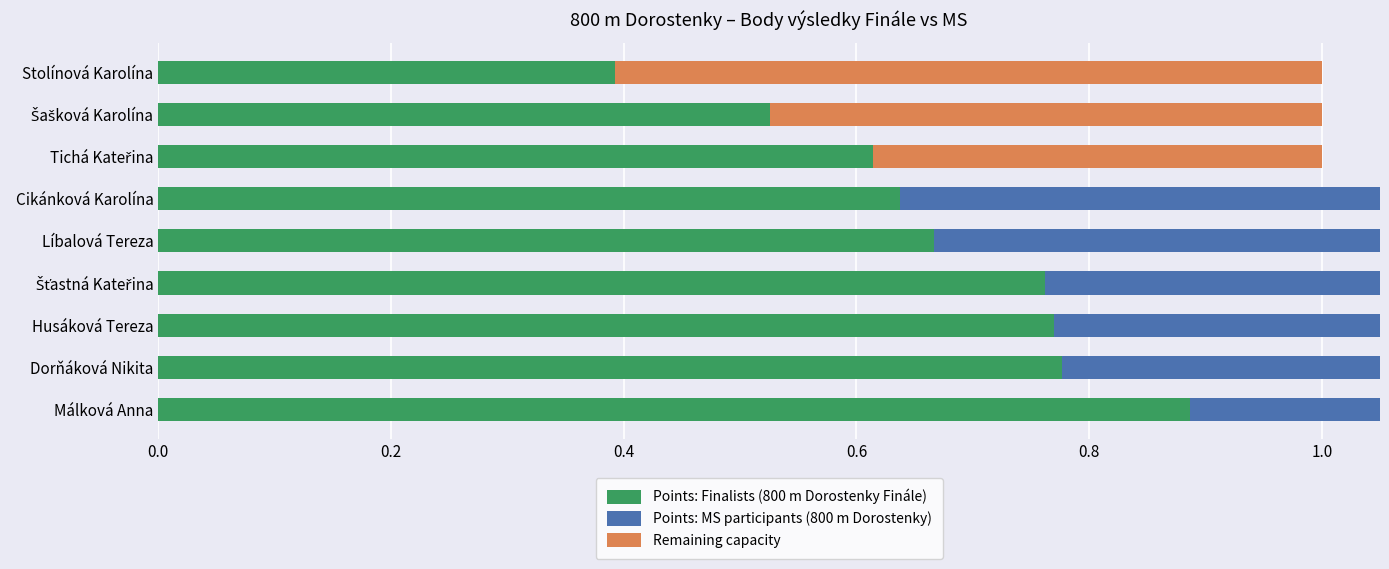

Which series has the largest total across all categories?

Points: Finalists (800 m Dorostenky Finále)